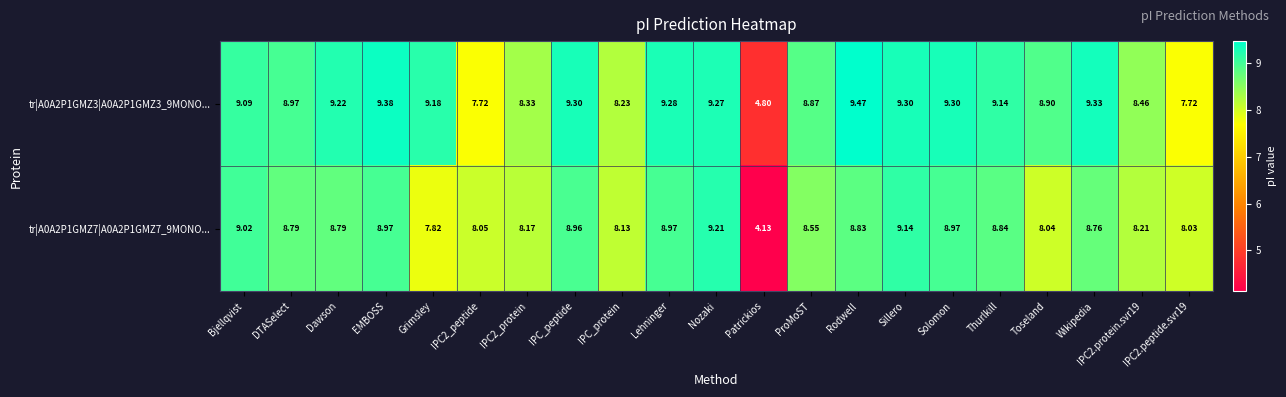

At which category is the sum across all series the highest?

Nozaki